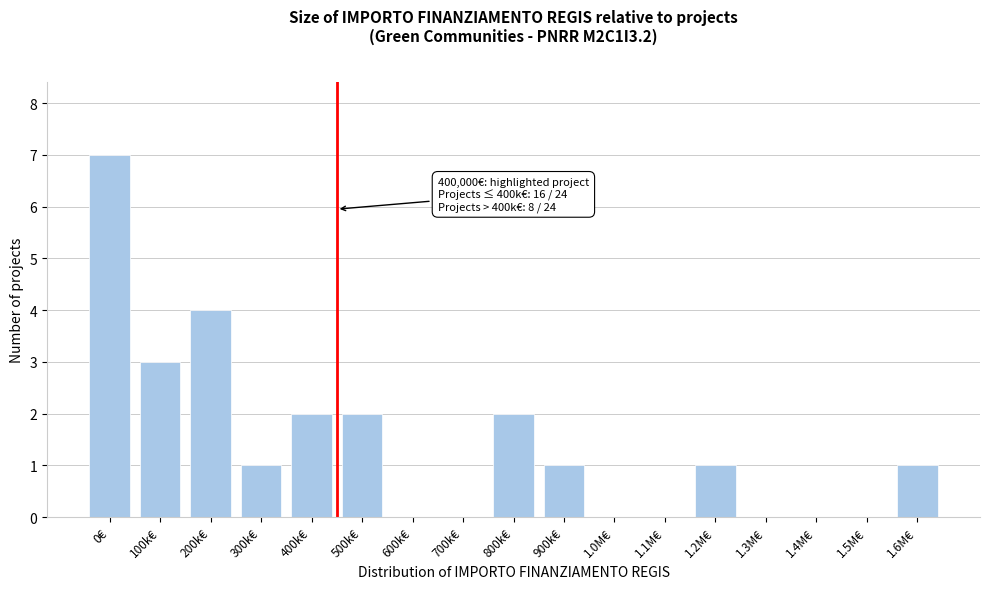

Reading left to right, extract all data points from this chart.

0€=7	100k€=3	200k€=4	300k€=1	400k€=2	500k€=2	600k€=0	700k€=0	800k€=2	900k€=1	1.0M€=0	1.1M€=0	1.2M€=1	1.3M€=0	1.4M€=0	1.5M€=0	1.6M€=1